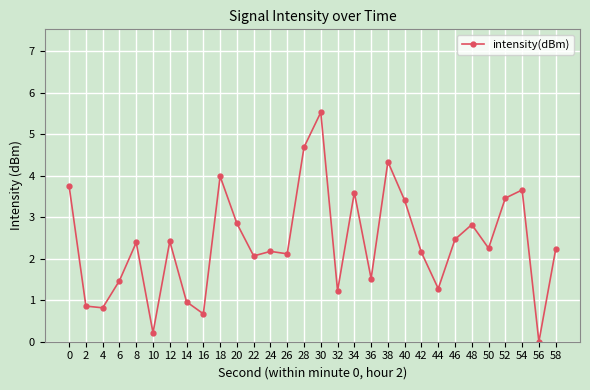

What is the maximum value shown in the chart?

5.5